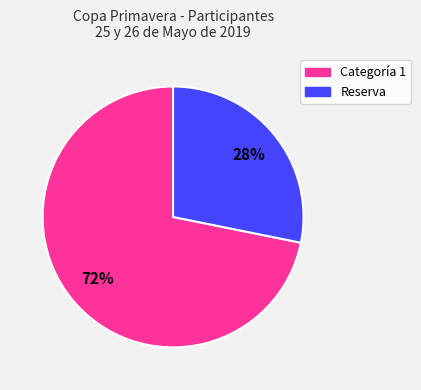

Count the number of slices in the pie.

2